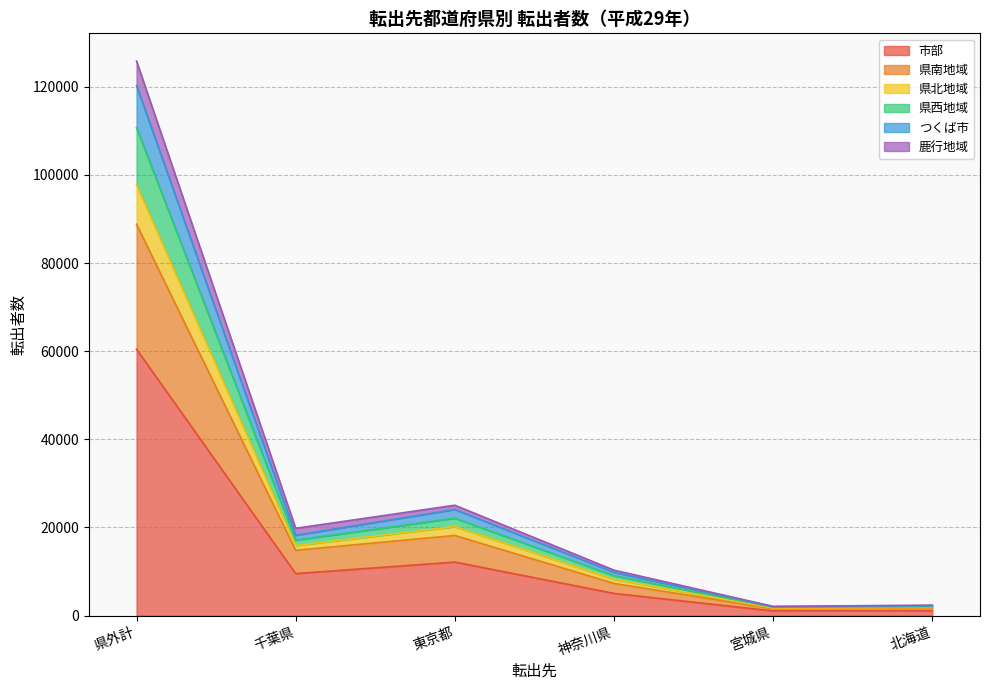

Does the chart have visible grid lines?

Yes